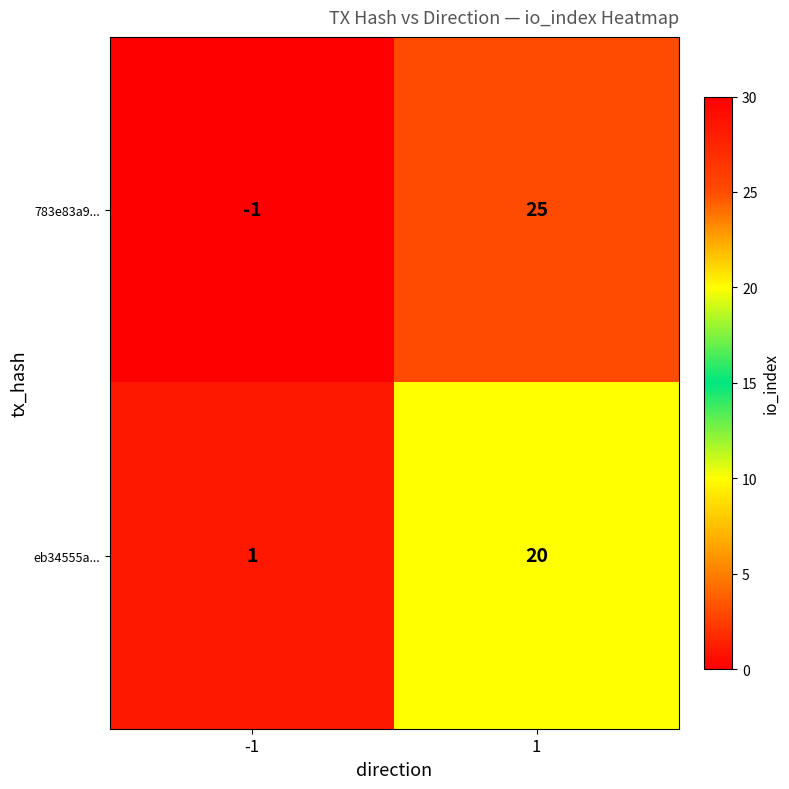

Rank the series at -1 from lowest to highest value.

783e83a9..., eb34555a...